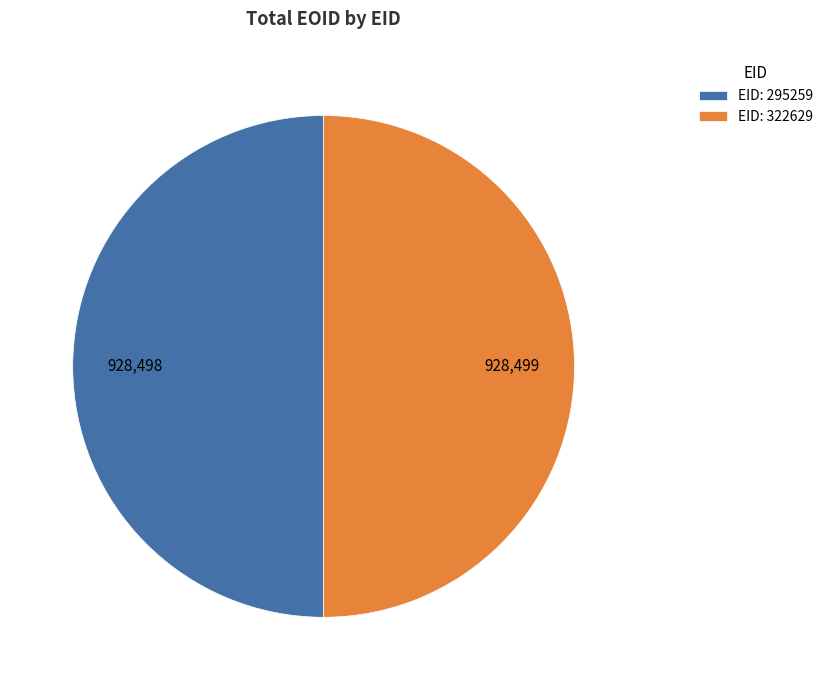

Combined, do EID: 295259 and EID: 322629 account for over 50%?

Yes